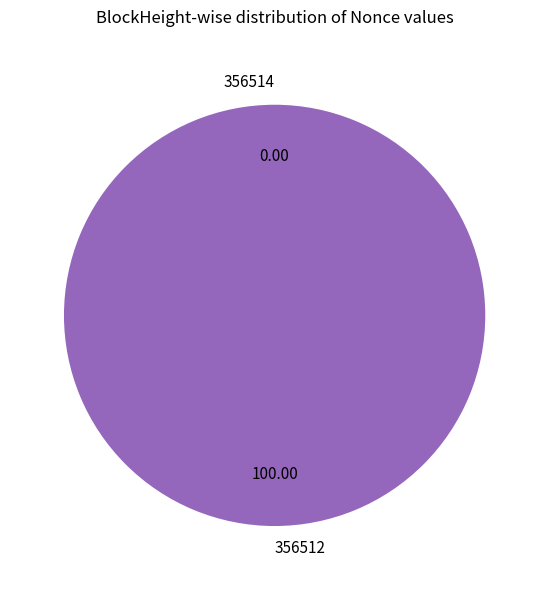

What is the largest slice in the pie chart?

356512